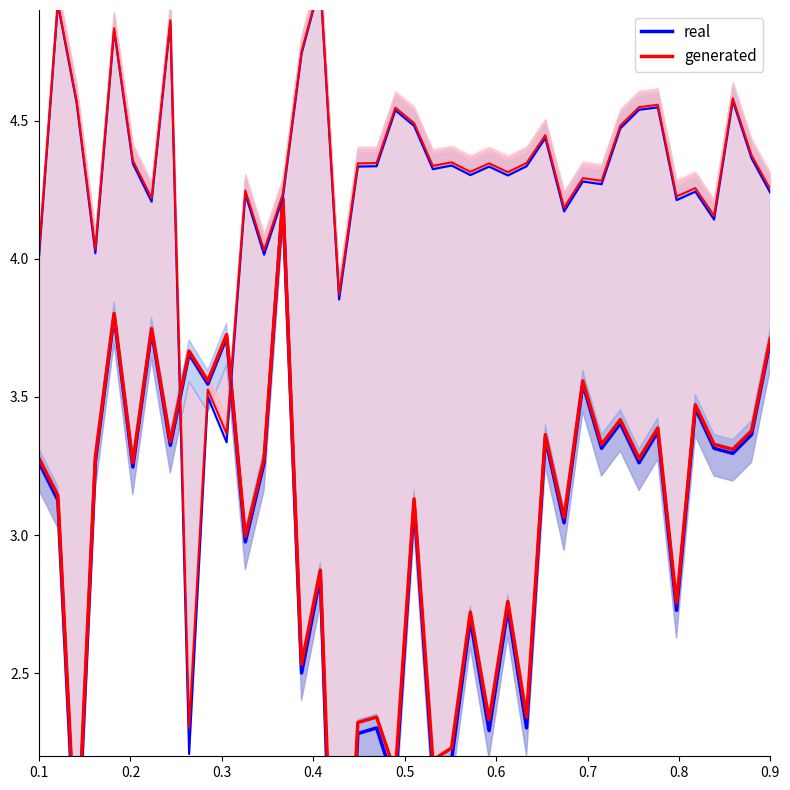

True or false: generated and real cross at least once.

False